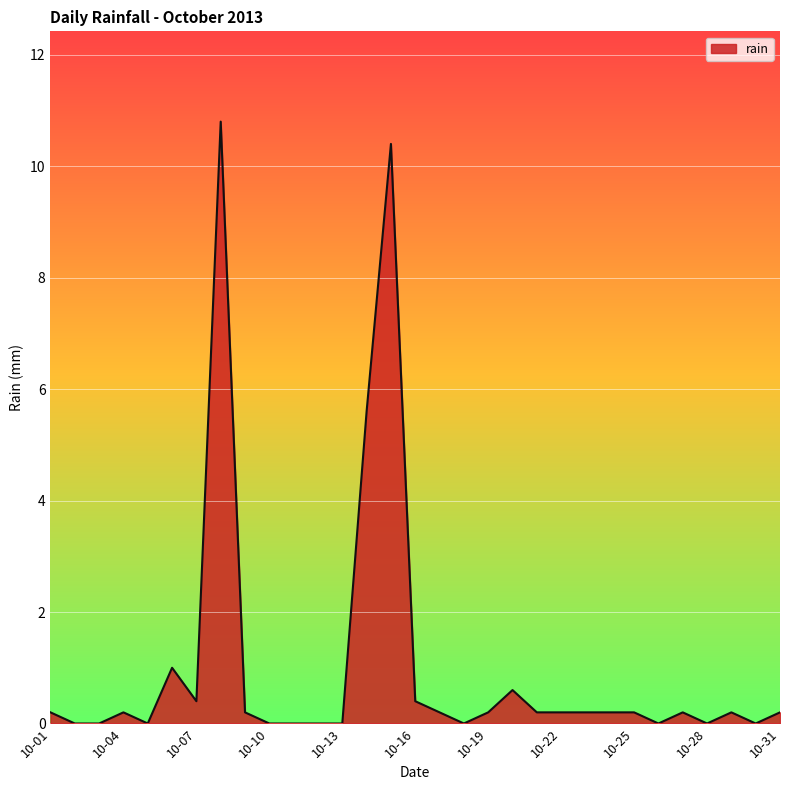

What is the difference between the maximum and minimum values?

10.8